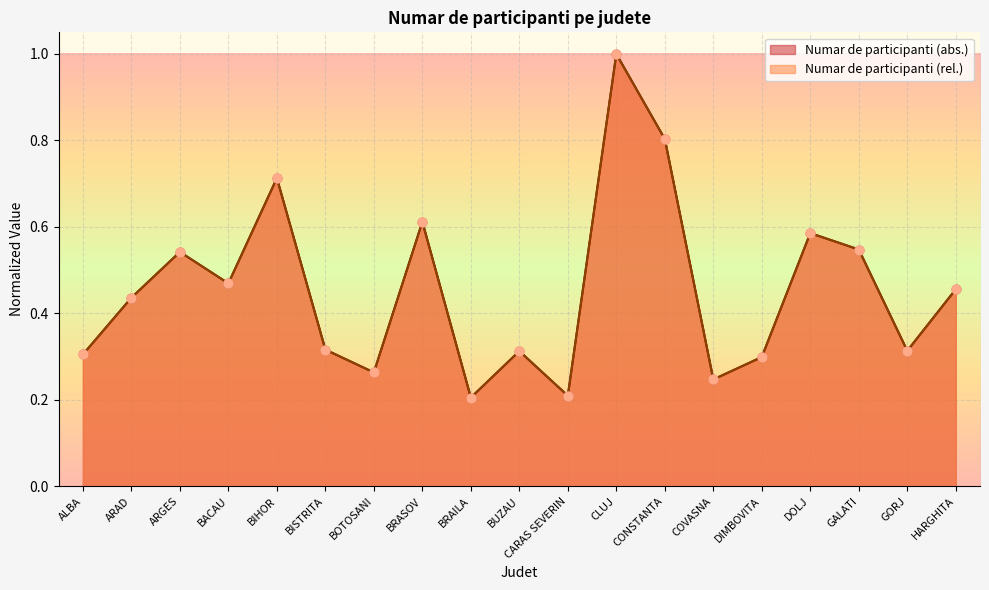

At how many categories does at least one series exceed 0?

19